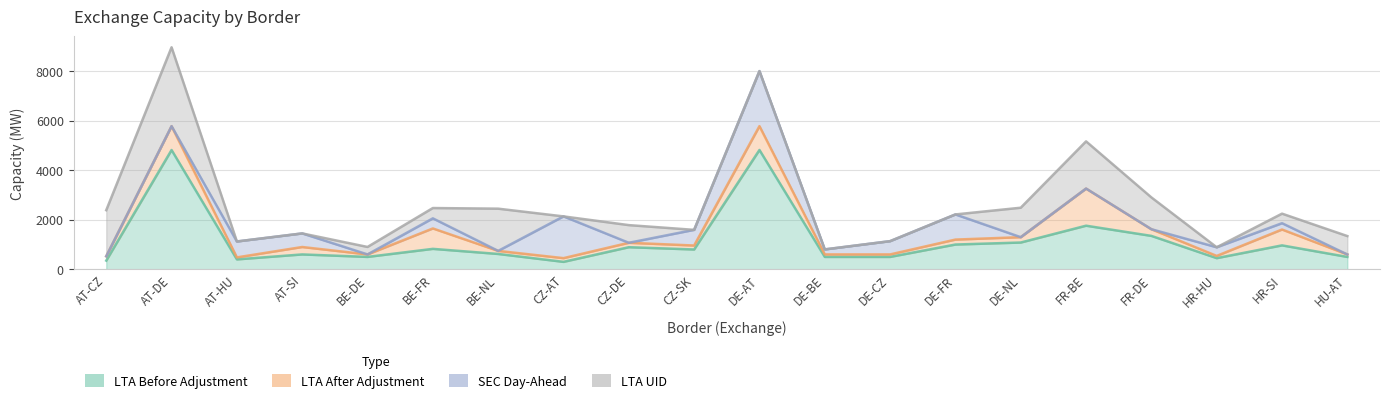

What is the difference between the highest and lowest values at HR-SI?

711.1